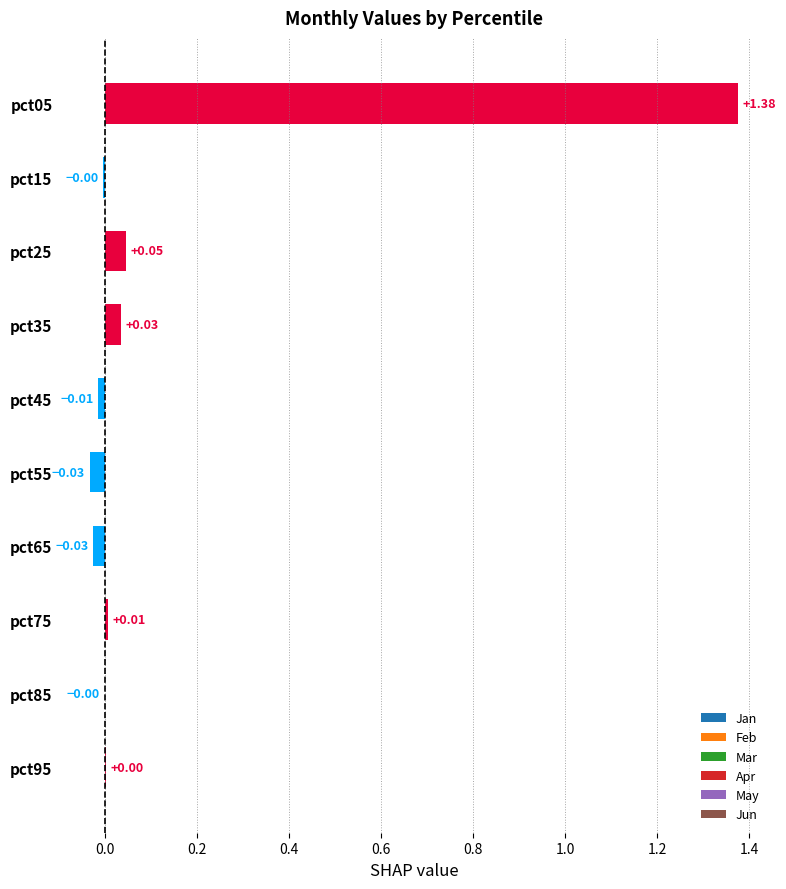

Between pct85 and pct05, which is larger?

pct05